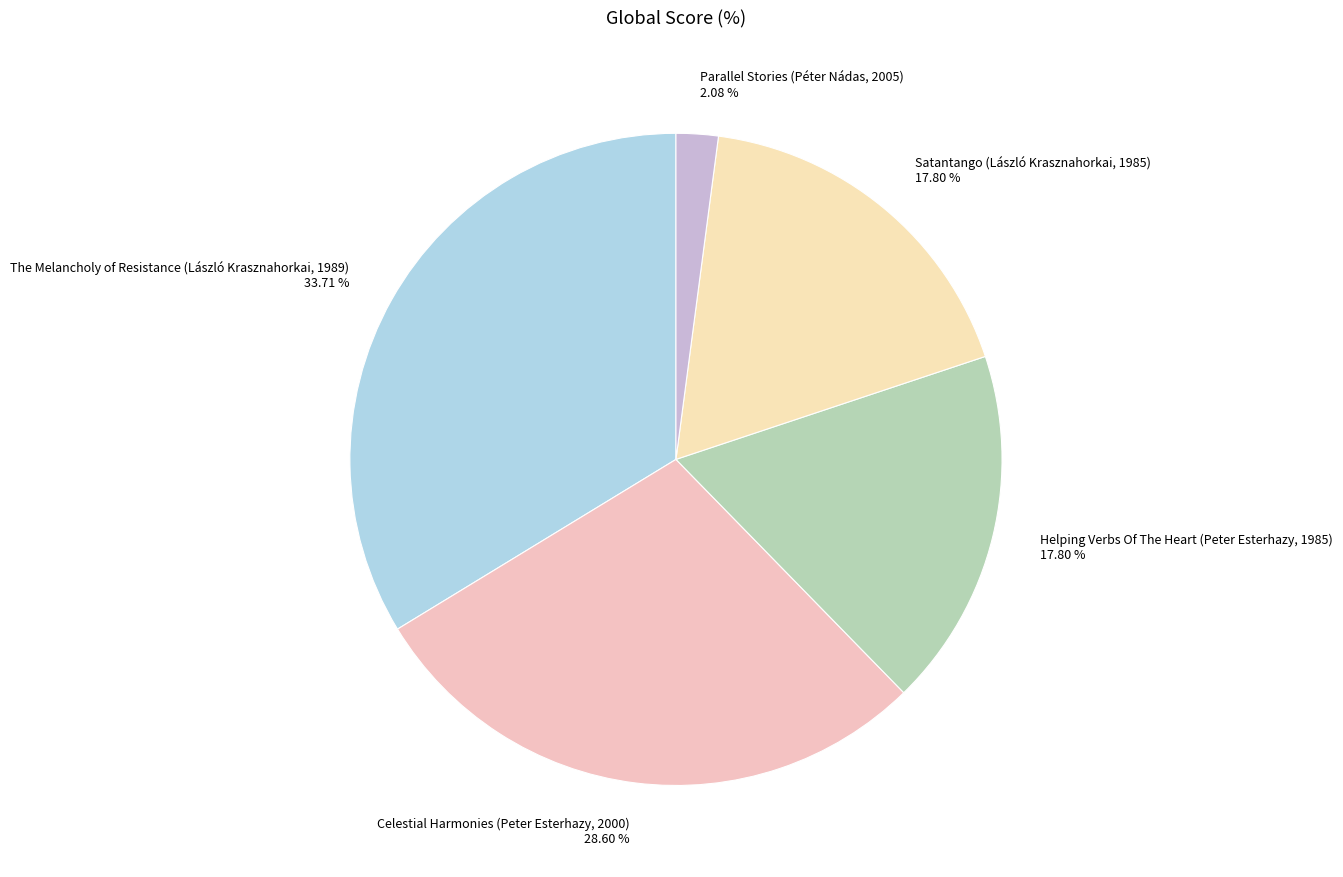

Which slice is the smallest?

Parallel Stories (Péter Nádas, 2005)